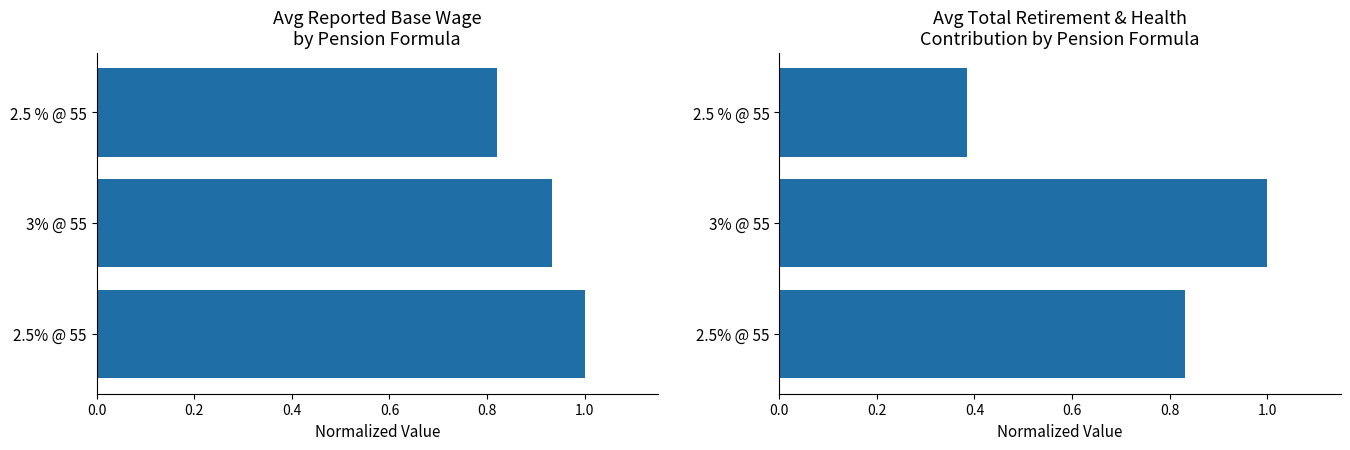

Reading left to right, list all the values displayed in this chart.

Avg Reported Base Wage: 1.0	0.9	0.8
Avg Total Retirement & Health Contribution: 0.8	1.0	0.4